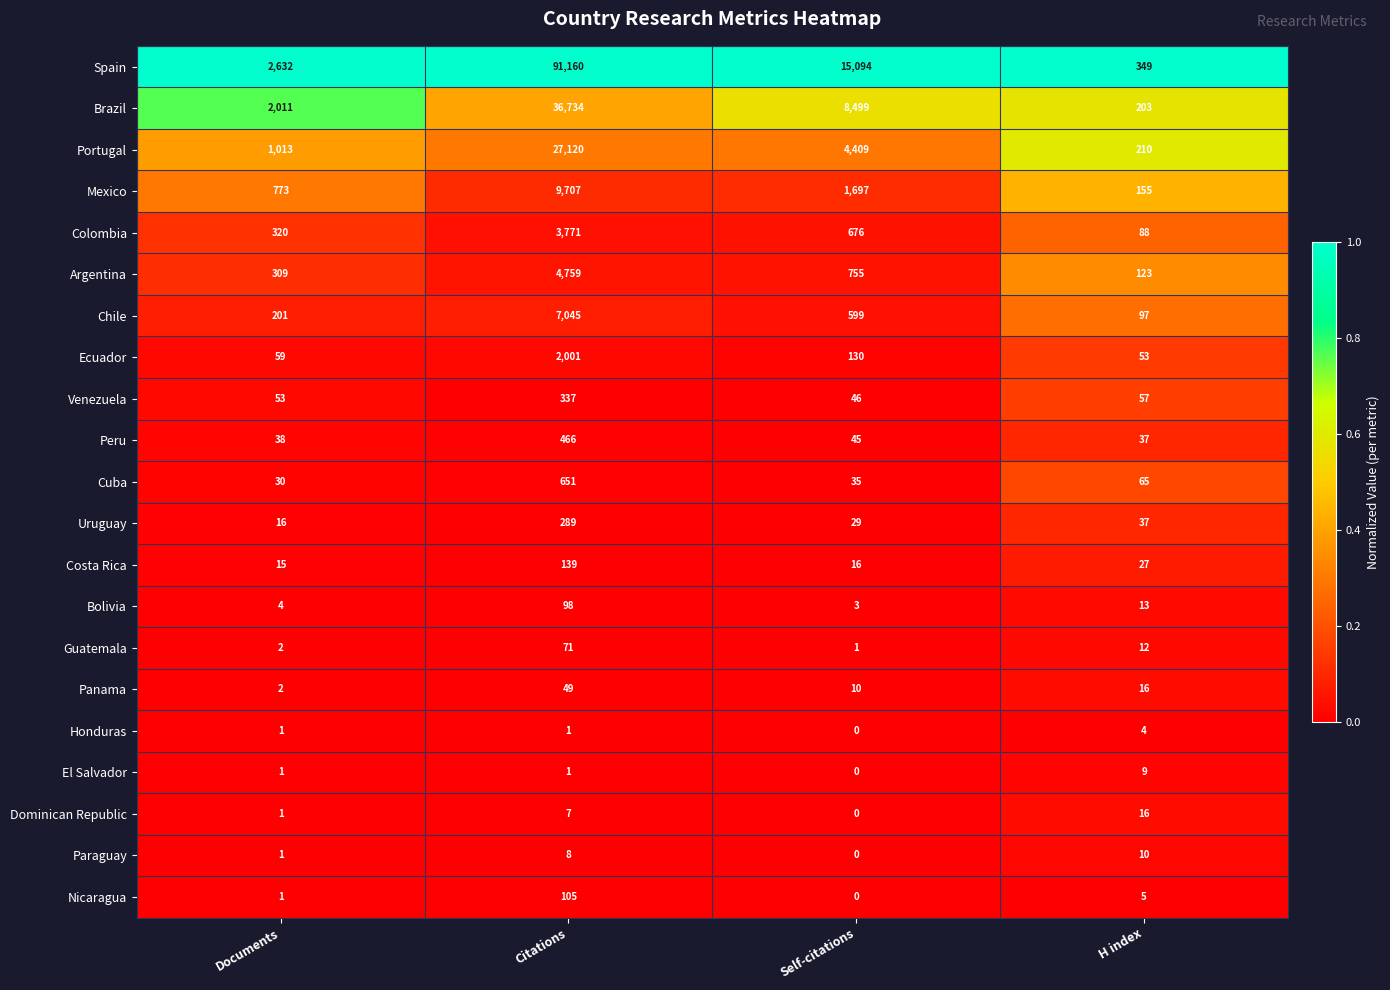

Is it true that Peru equals 466 at Citations?

True